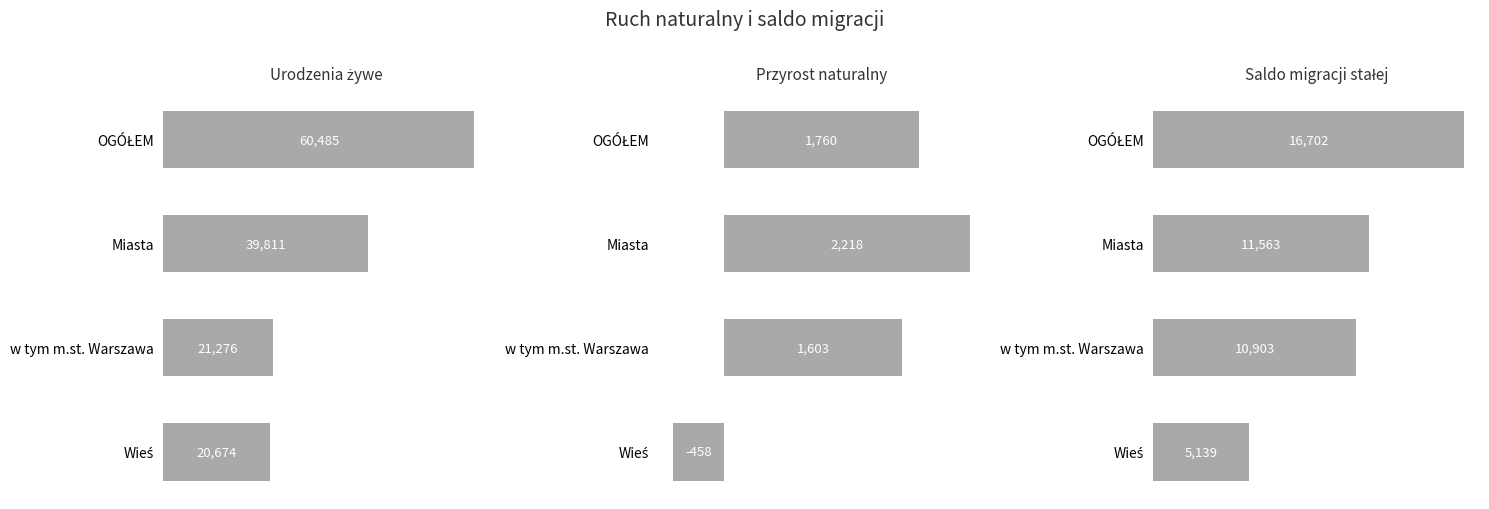

How many data points in Przyrost naturalny are less than 1760?

2